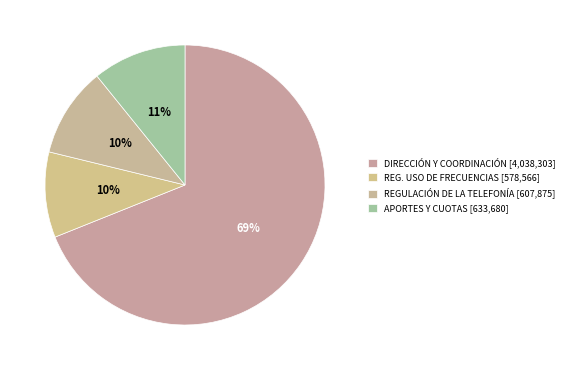

How many segments does this pie chart have?

4